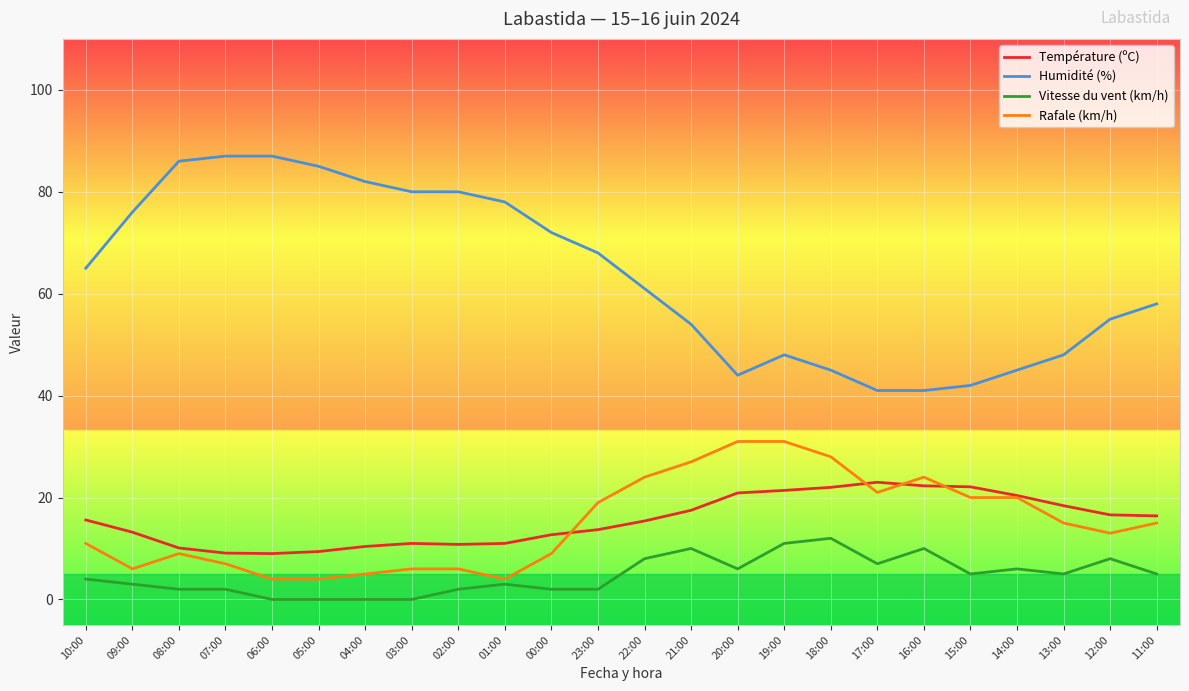

True or false: Humidité (%) and Vitesse du vent (km/h) cross at least once.

False